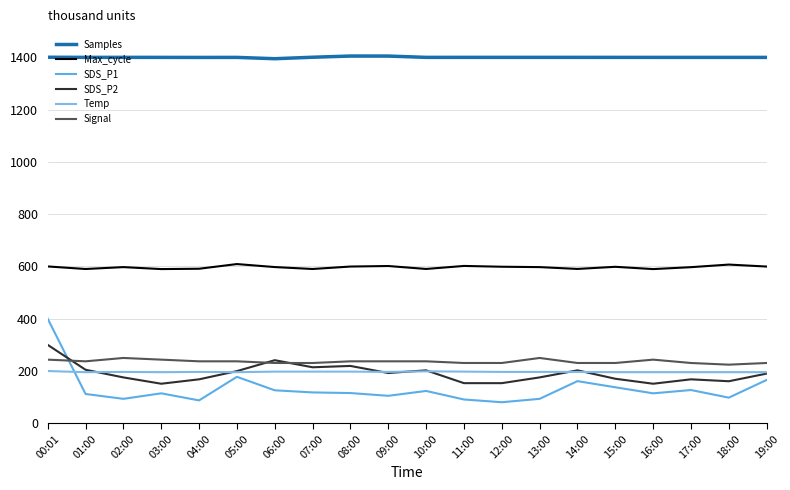

What is the minimum value shown in the chart?

80.7